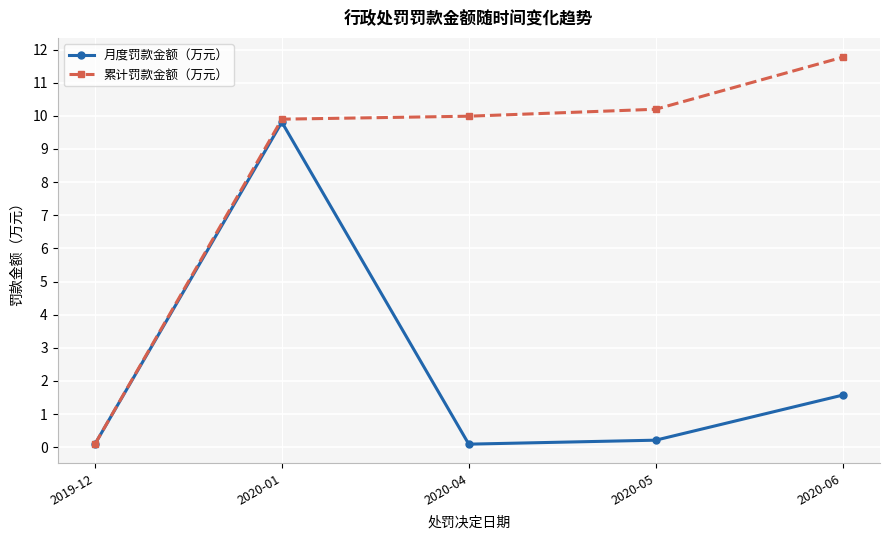

Which series has the largest range (max minus min)?

累计罚款金额（万元）